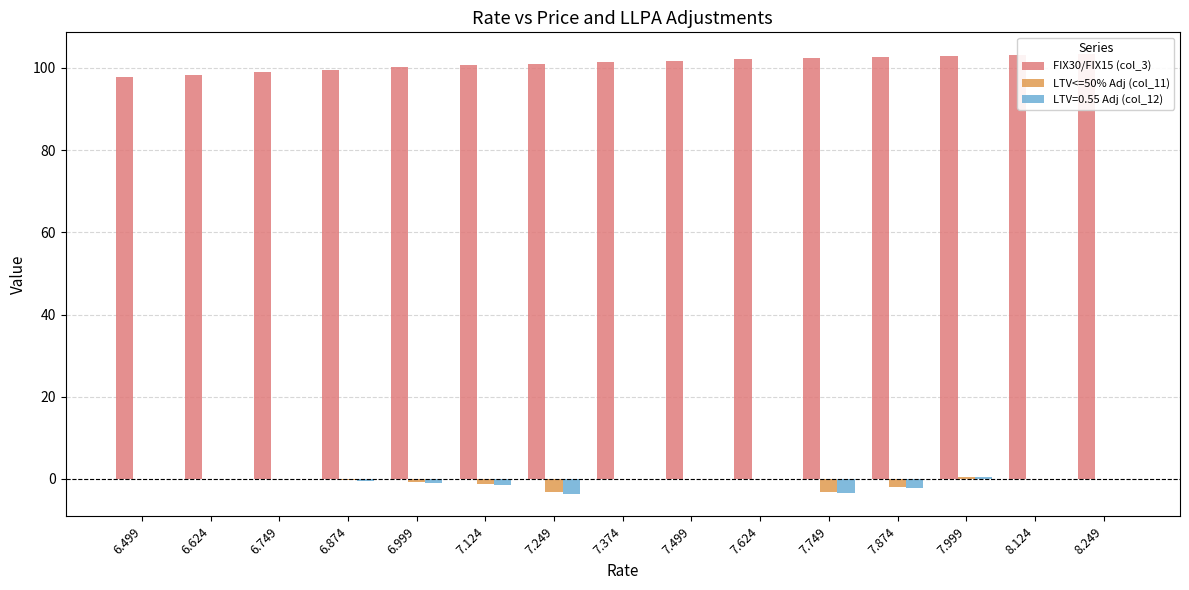

Between 7.249 and 7.874, which is larger?

7.874